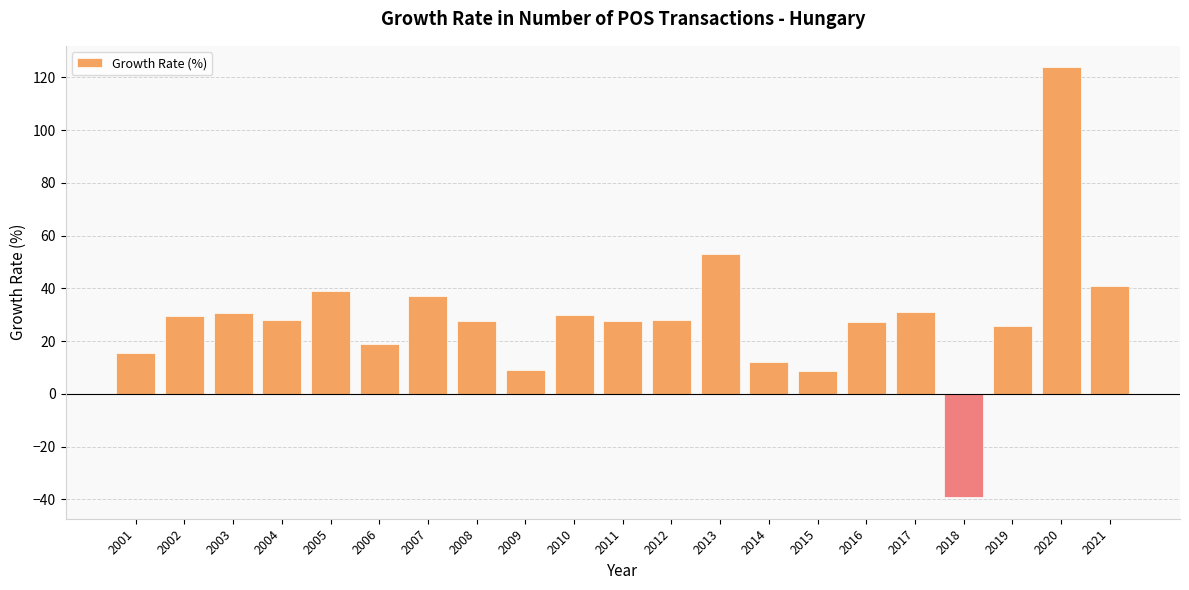

Count the number of data series in this chart.

1